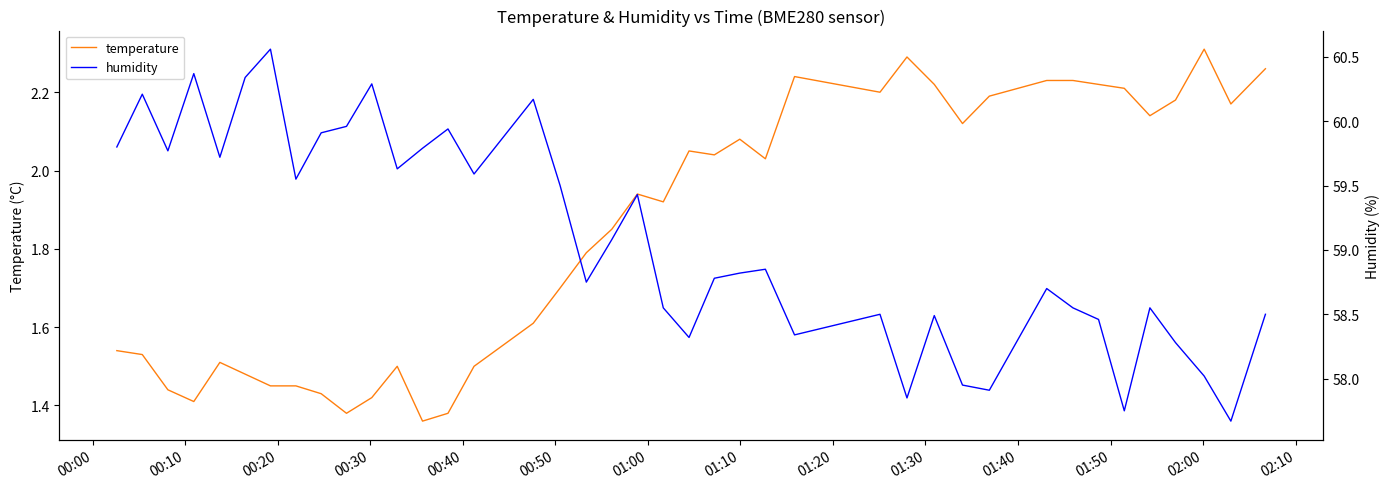

Which series has the largest total across all categories?

humidity